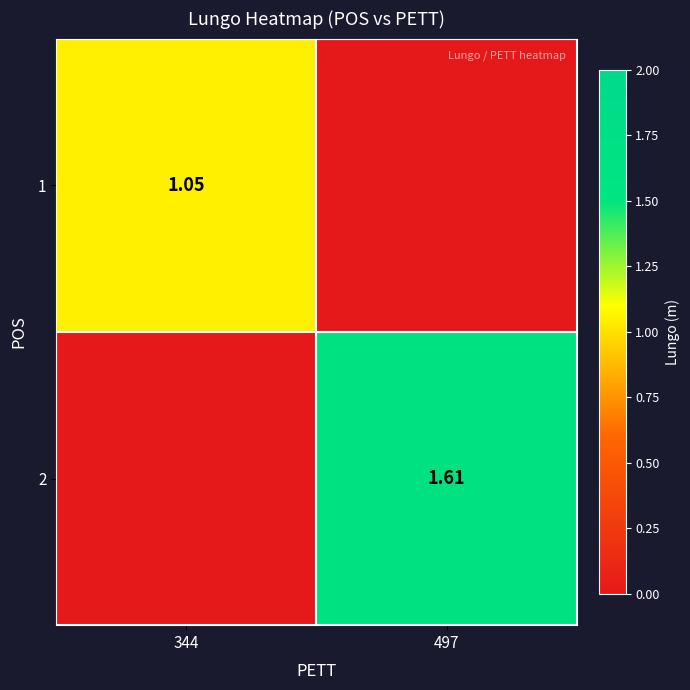

What is the total value across all series at 497?

1.6